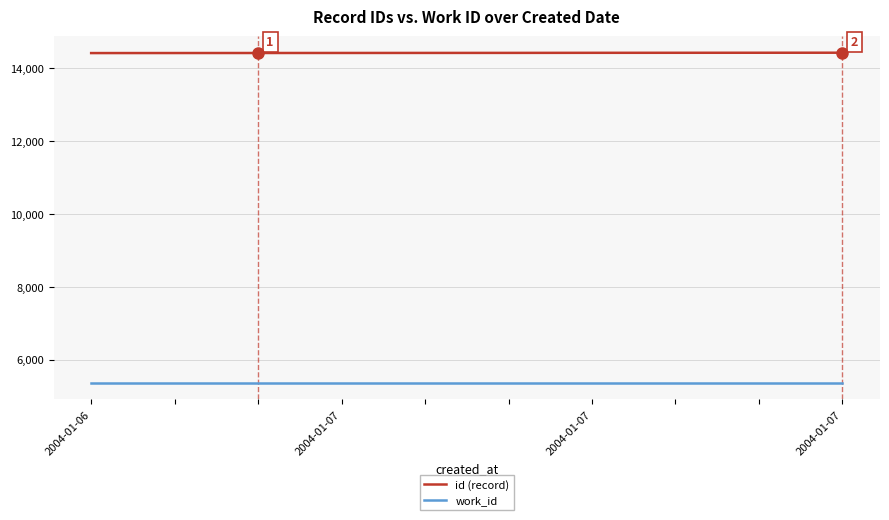

Rank the series by their average value, from lowest to highest.

work_id, id (record)